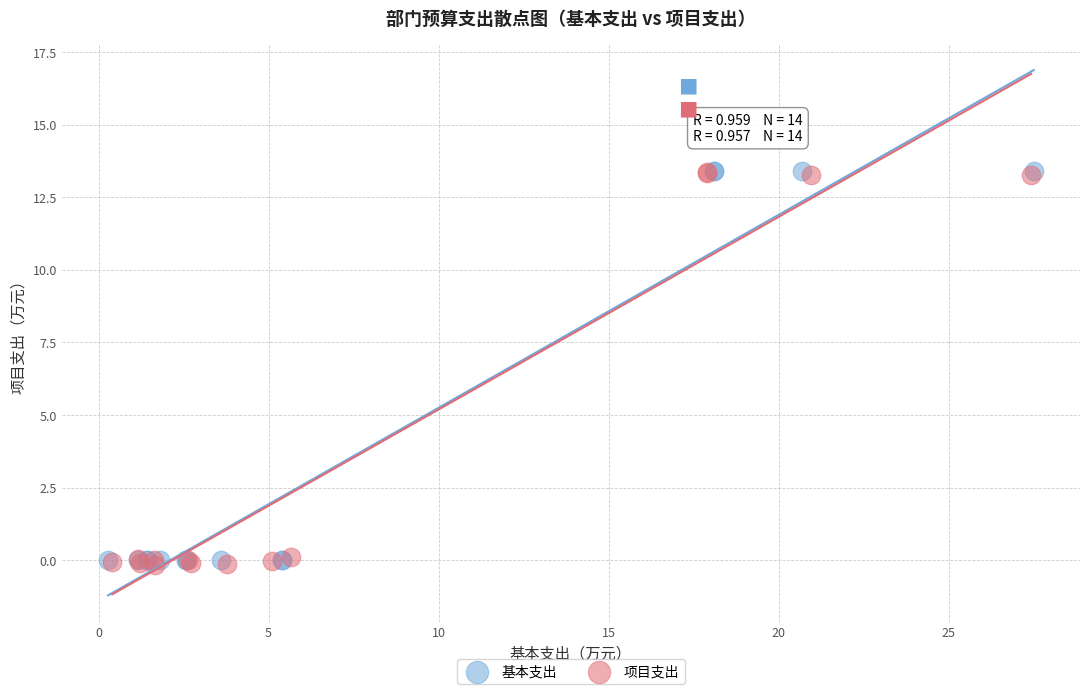

Which series has the widest spread of Y values?

项目支出